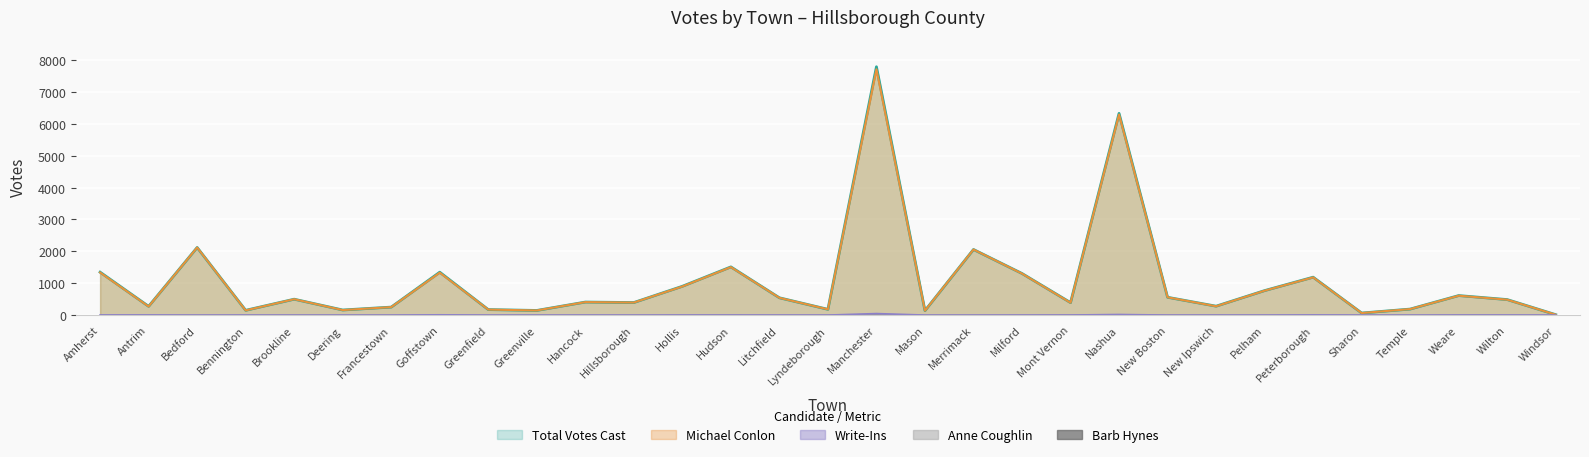

What is the label of the 18th point from the left?

Mason